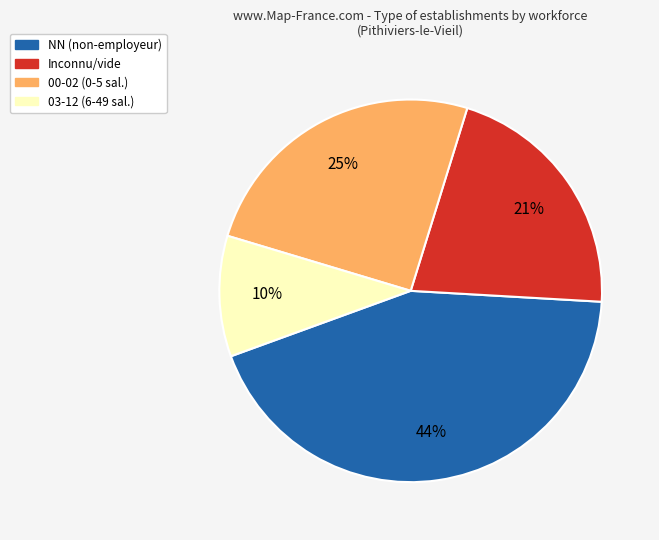

To the nearest percent, what is the average slice percentage?

25%